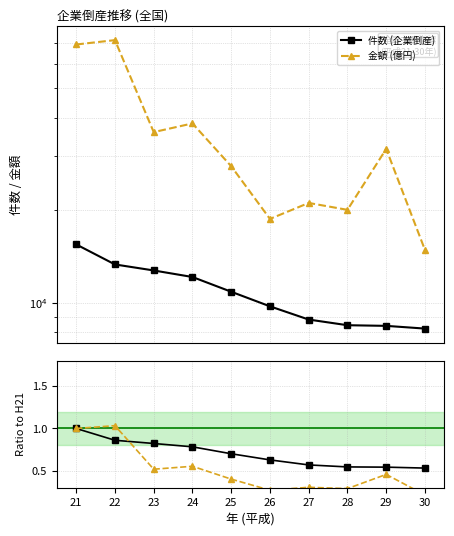

True or false: 金額 (億円) has more than 0 points higher than both neighbors.

True